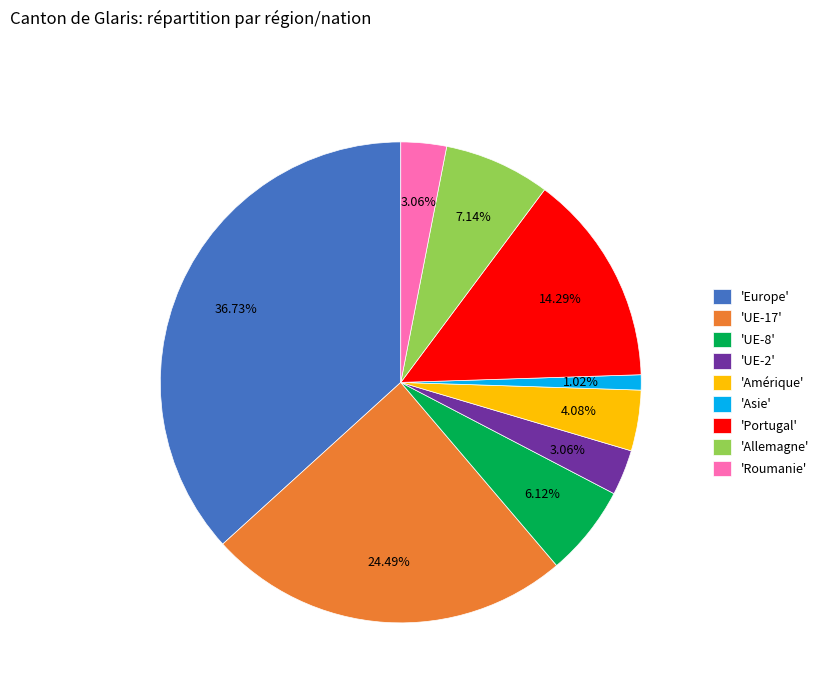

How many slices are in this pie chart?

9